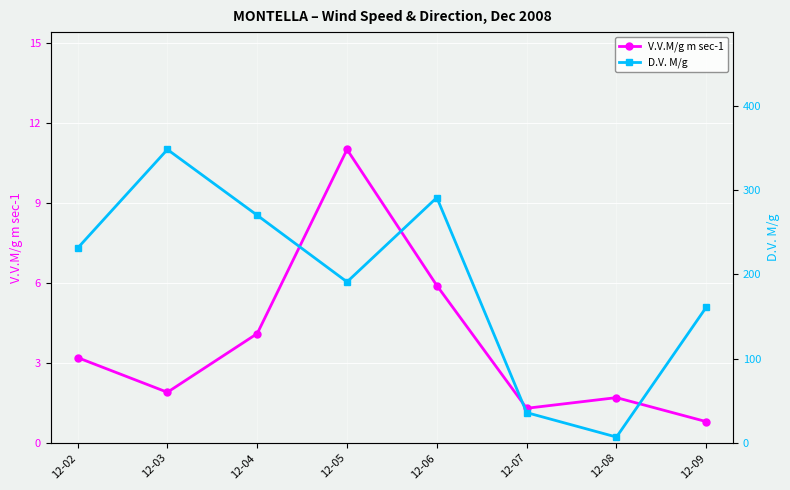

List the series in order of their overall mean, lowest first.

V.V.M/g m sec-1, D.V. M/g